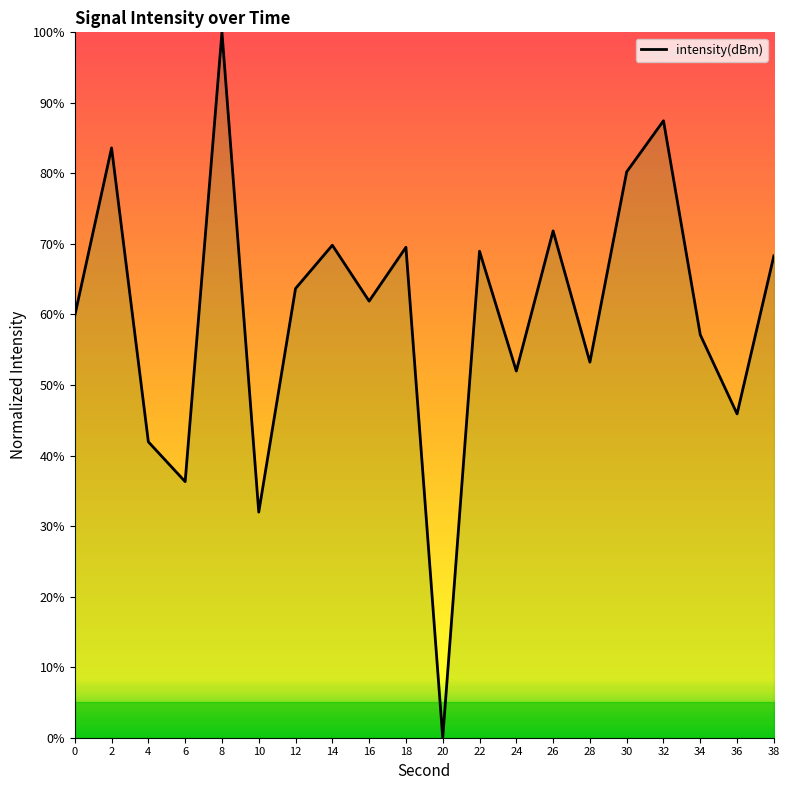

Read the value at 2.

83.6